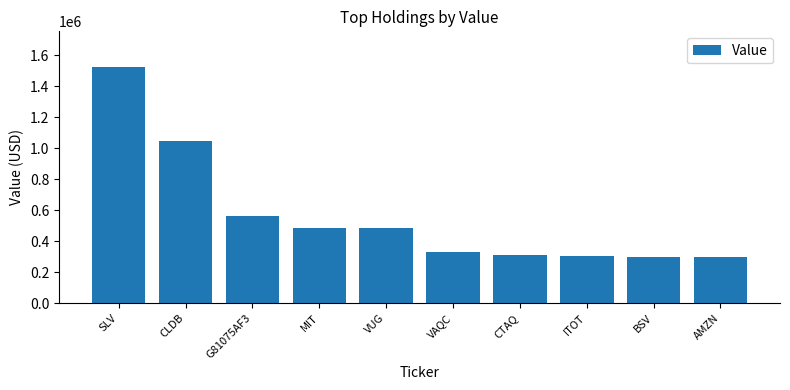

What is the average value?

564600